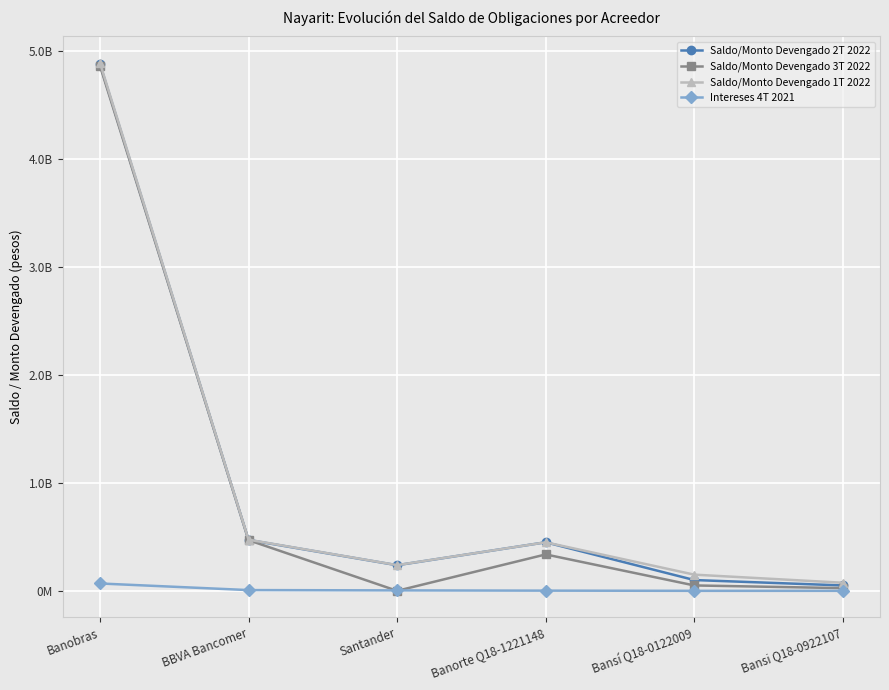

What is the label of the 1st point from the right?

Bansi Q18-0922107